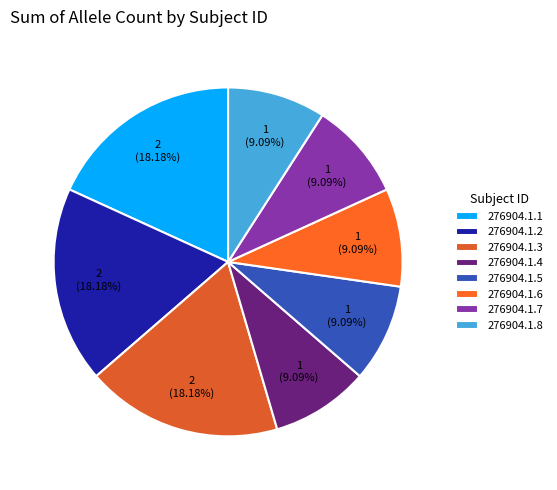

To the nearest percent, what portion does 276904.1.8 represent?

9%